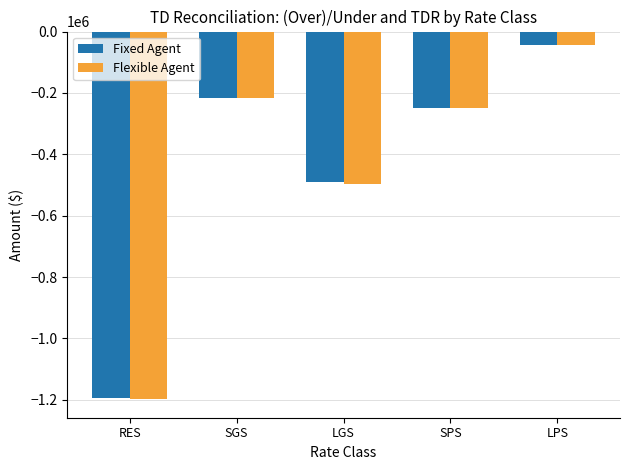

What is the sum of the Fixed Agent values at SGS and SPS?

-463710.6